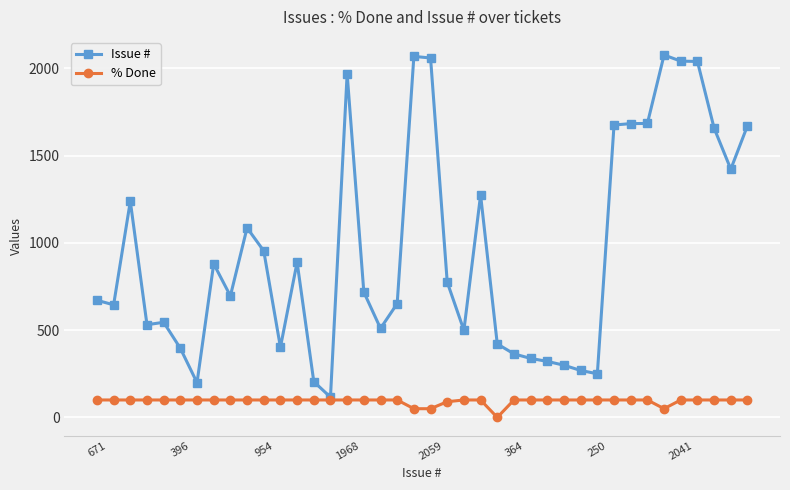

What is the value of the % Done point at the 24th from the left?

100